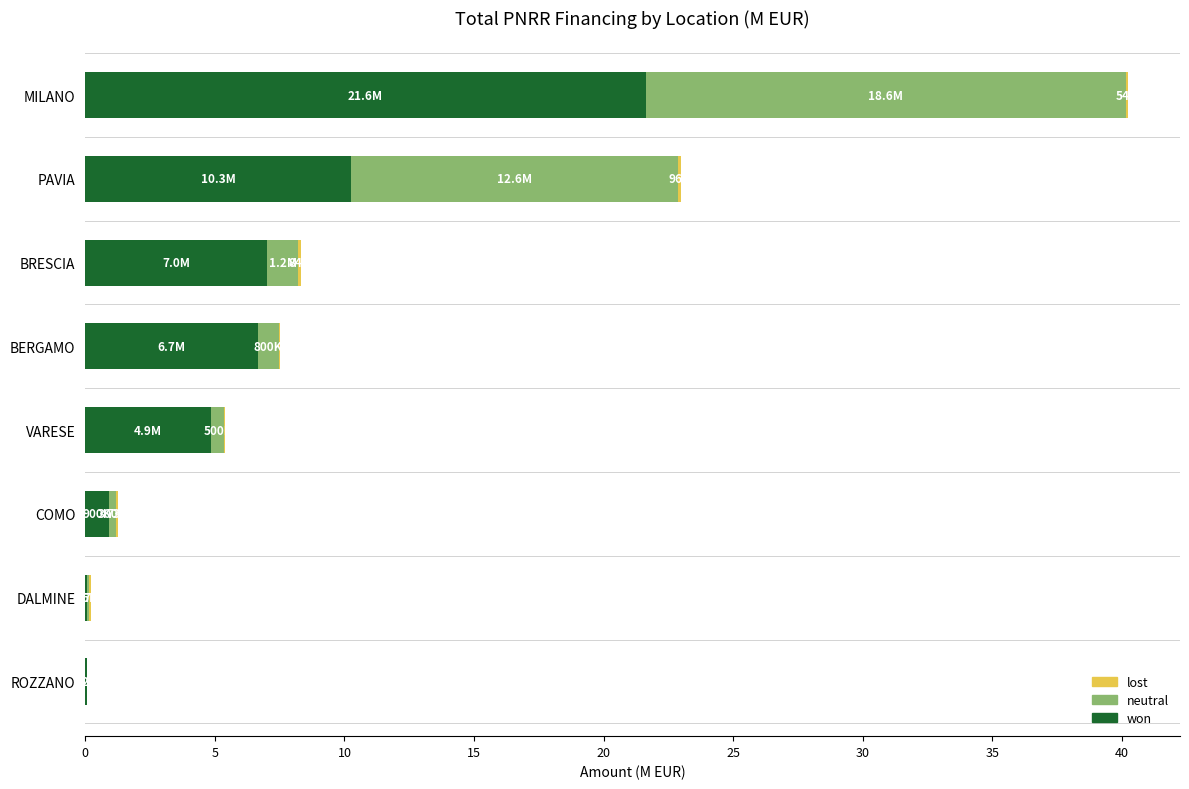

What is the highest value of the won series?

21.6